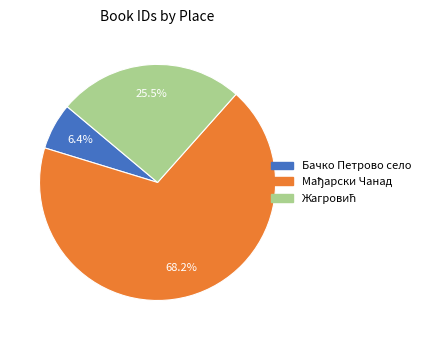

How much of the chart is everything except Бачко Петрово село?

93.6%